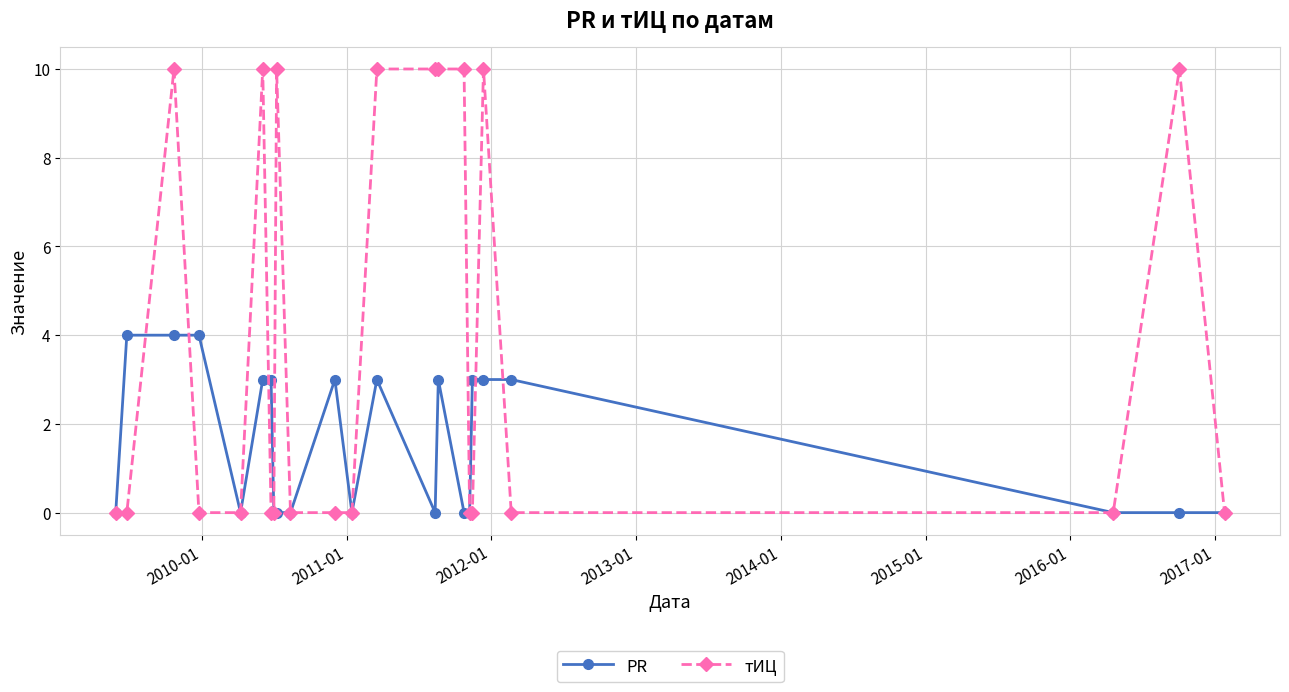

What is the sum of all PR values?

36